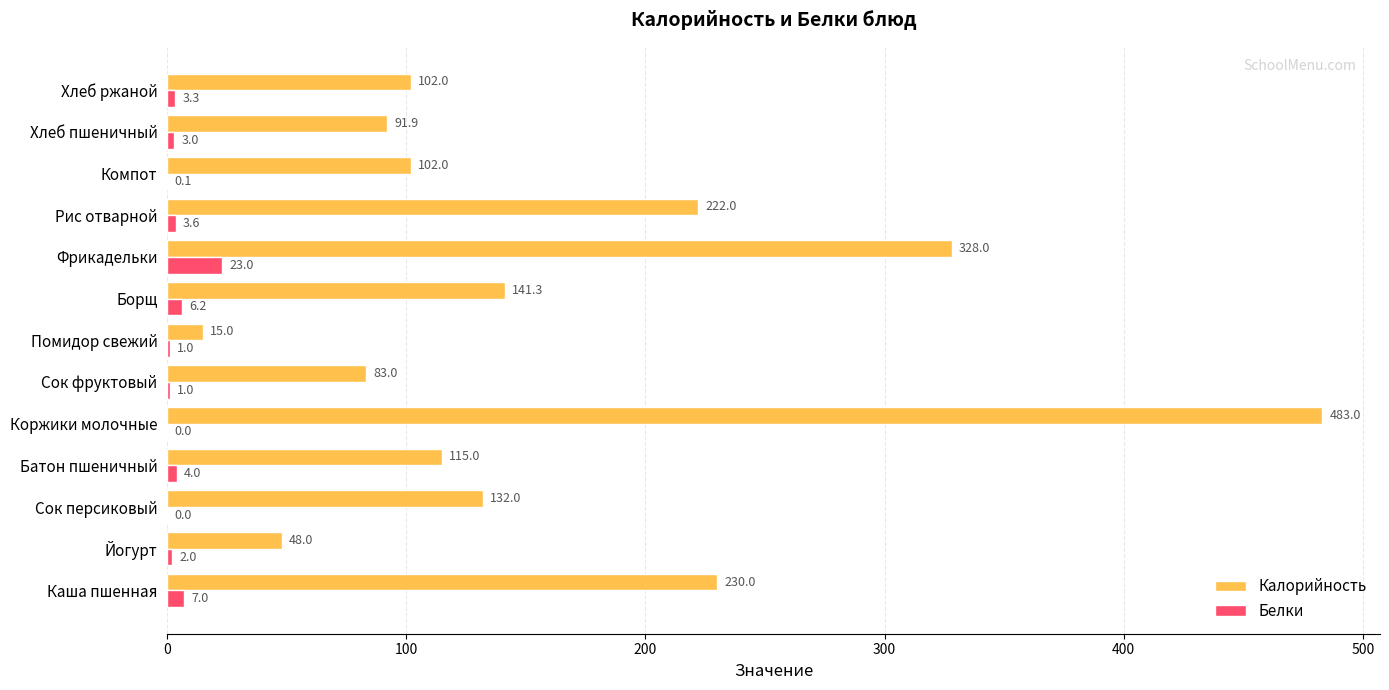

The value of Белки at Компот is 0.1. True or false?

True